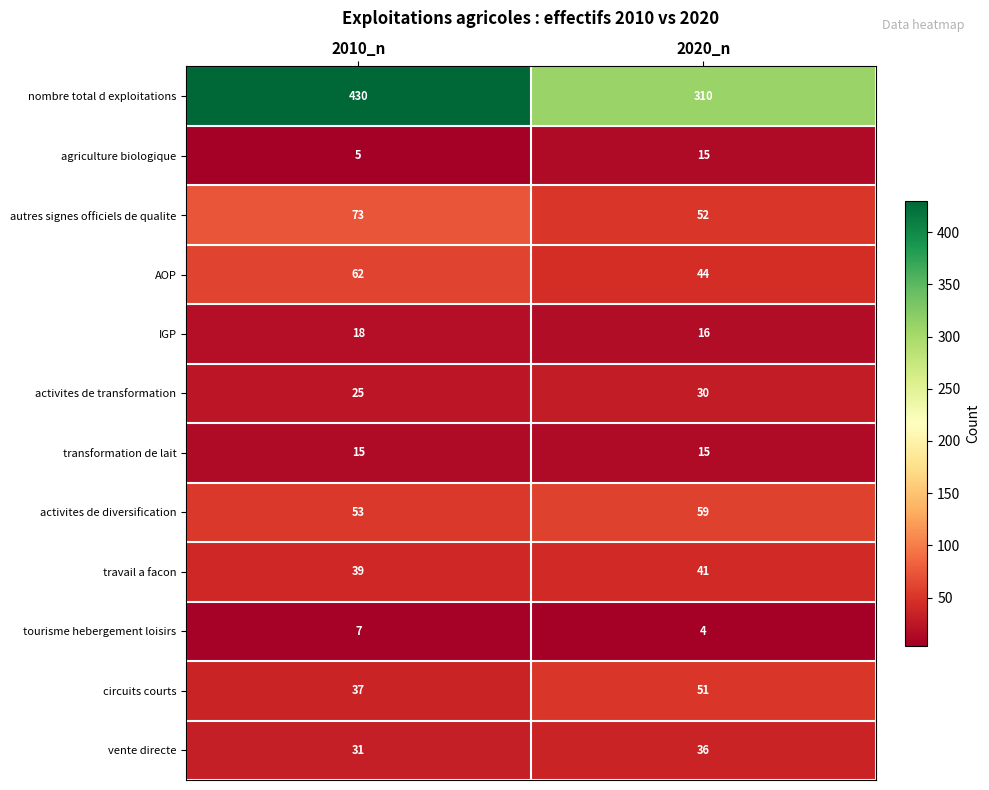

Is the value of travail a facon at 2020_n greater than the value of activites de diversification at 2010_n?

No